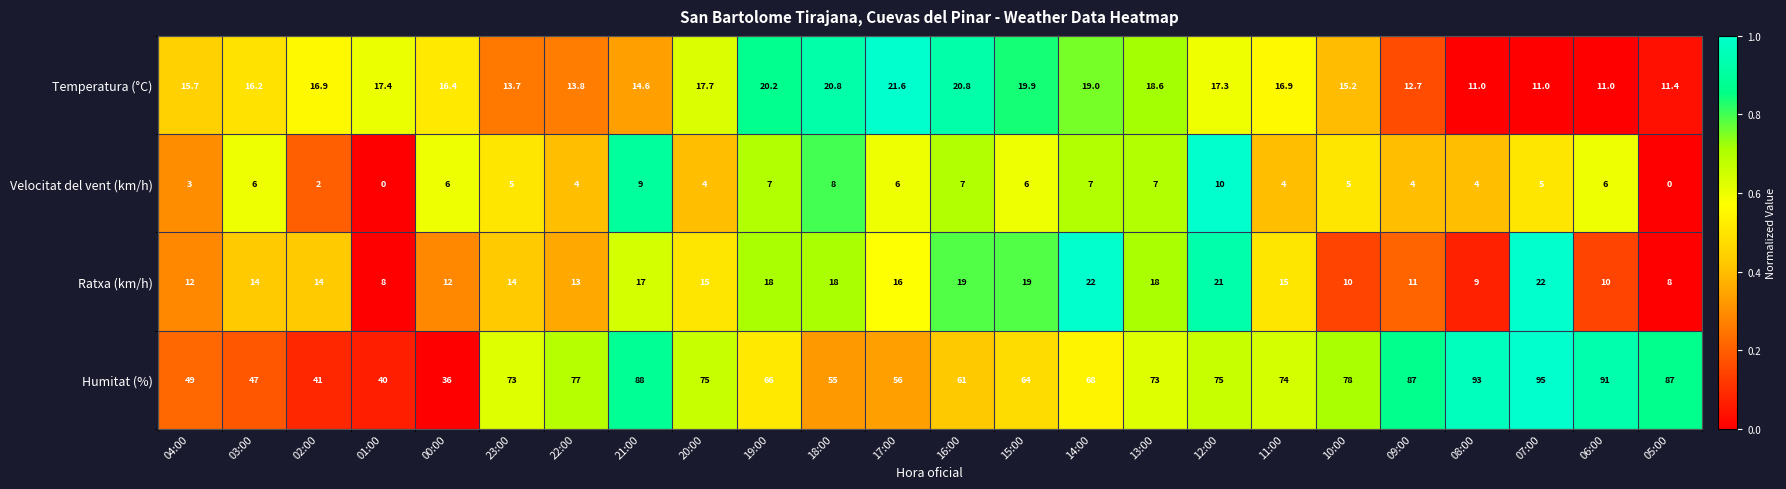

What is the spread (max minus min) of values at 23:00?

68.0